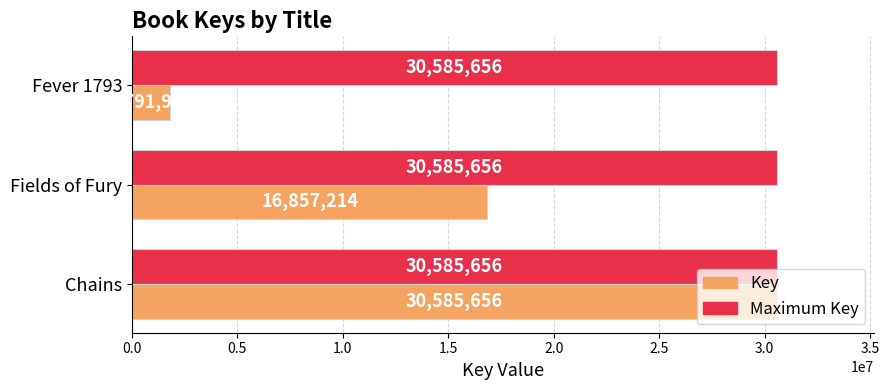

What is the difference between the highest and lowest values at Fields of Fury?

13728442